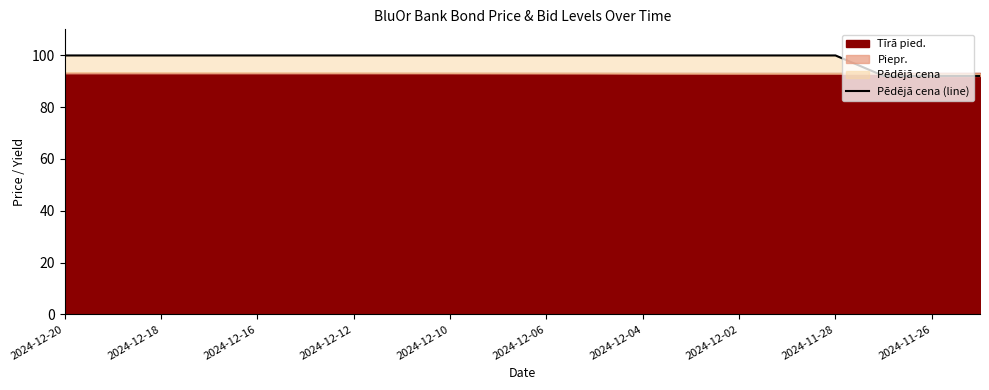

What is the label of the 7th point from the left?

2024-12-12